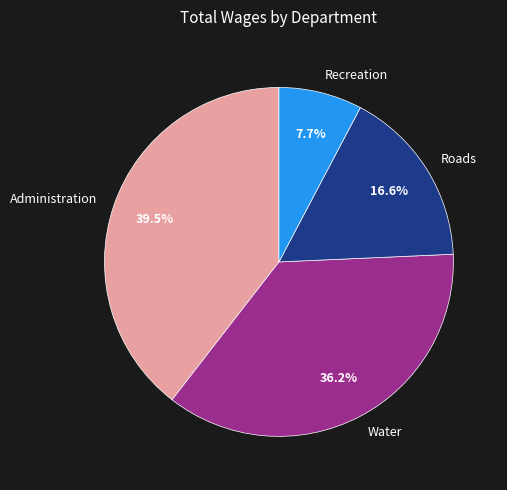

How many segments does this pie chart have?

4